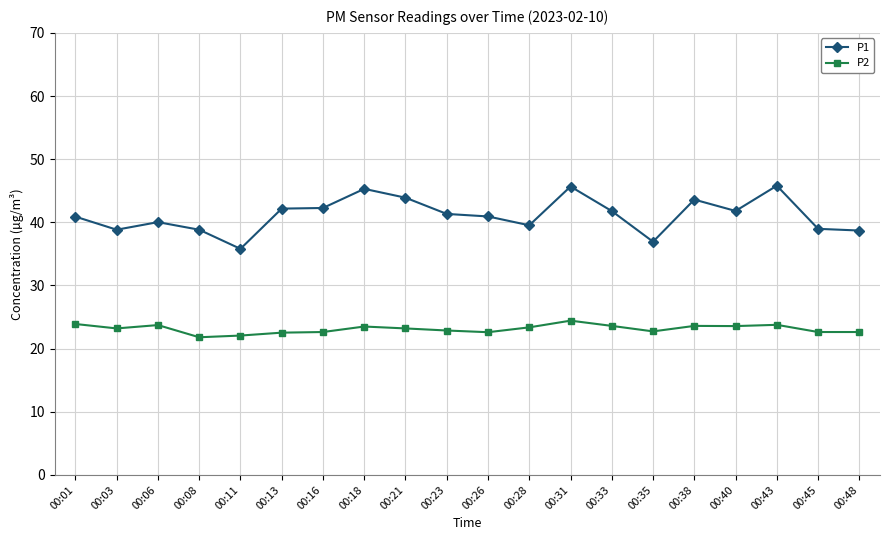

Which series has the largest range (max minus min)?

P1